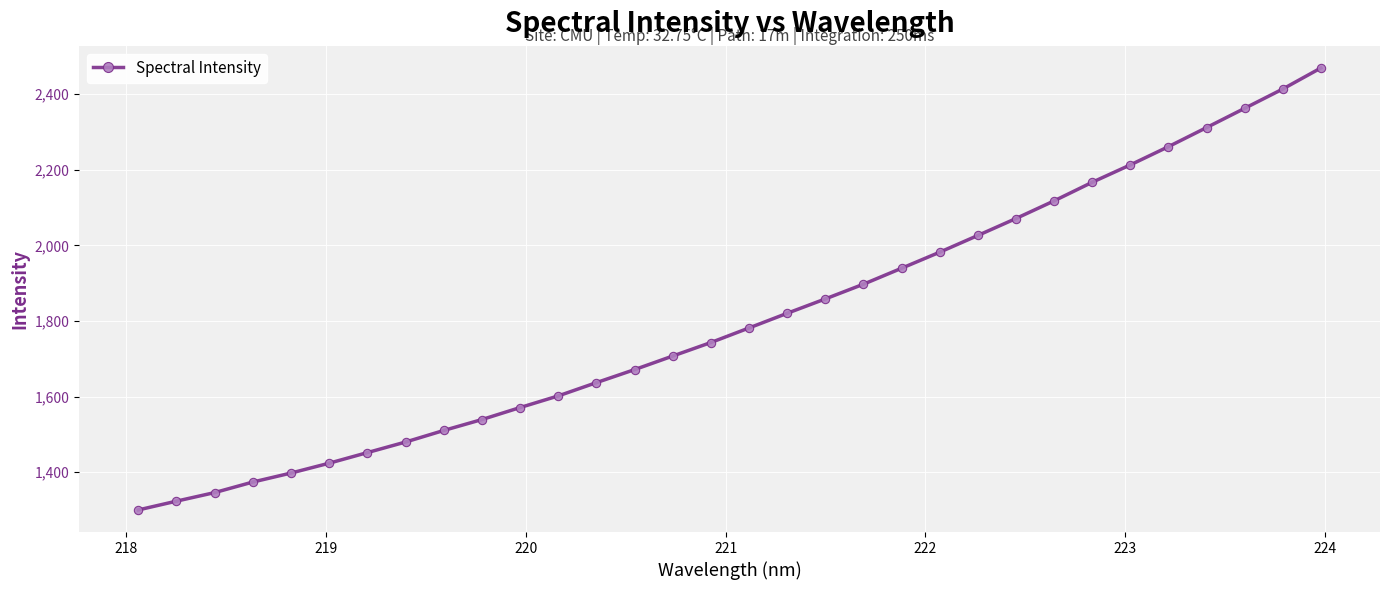

What is the minimum value shown in the chart?

1300.5